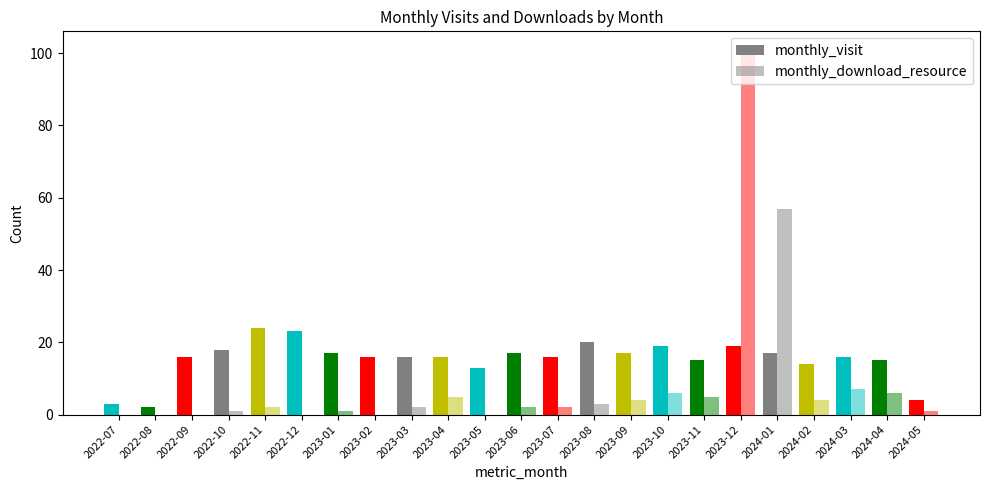

What is the average value of the monthly_visit series?

15